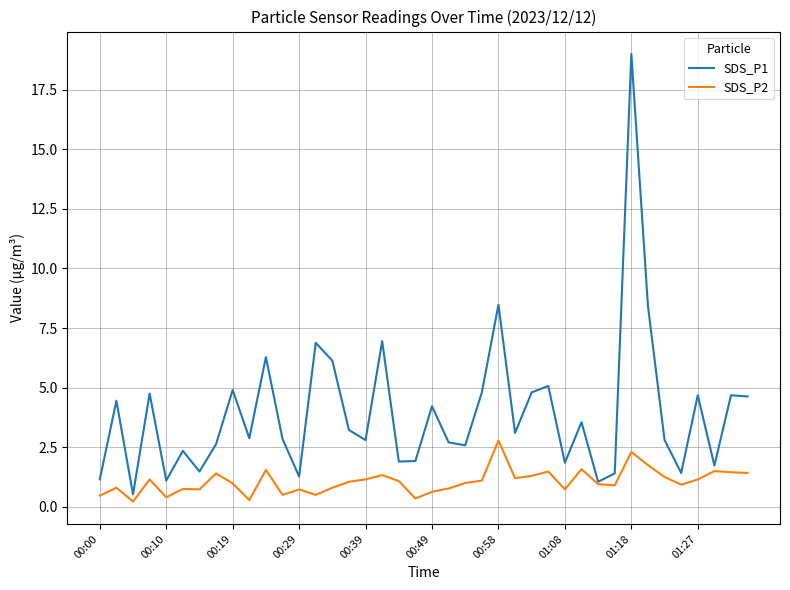

Which series has the largest total across all categories?

SDS_P1